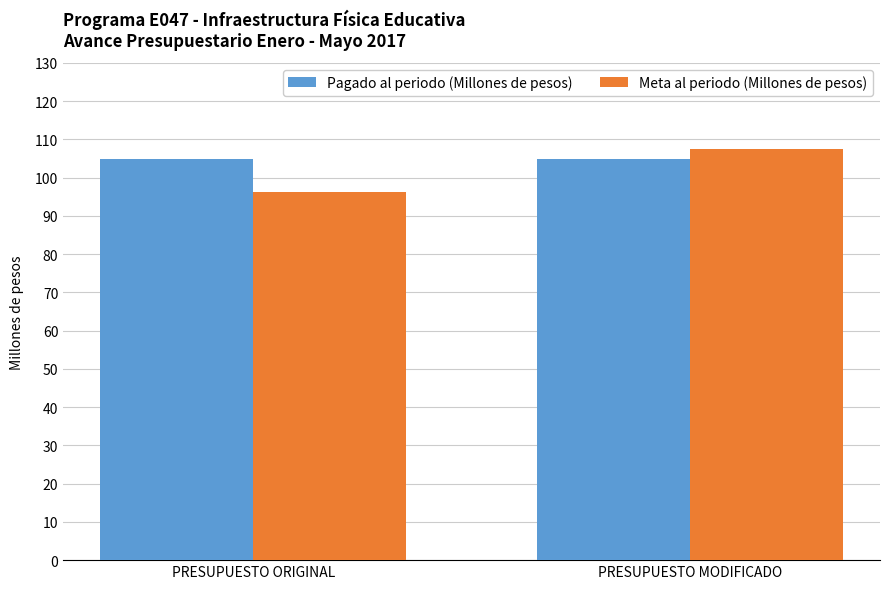

How many data points in Meta al periodo (Millones de pesos) are less than 107?

1